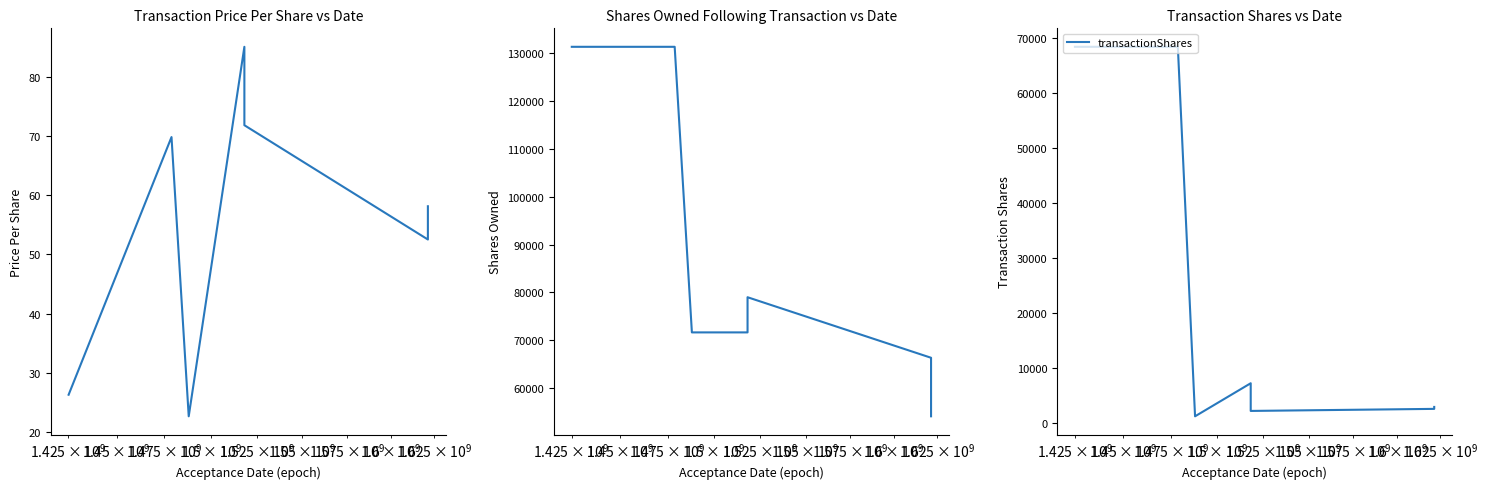

Is this an area chart (filled region under the line)?

No